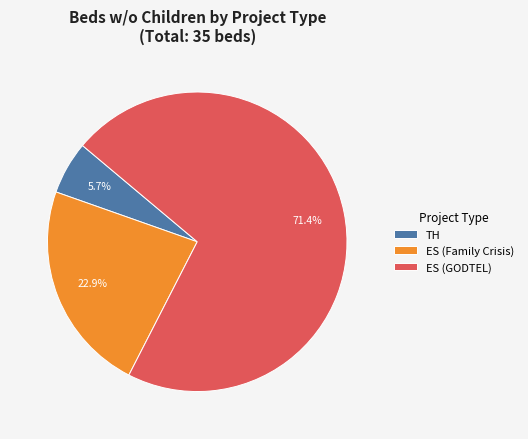

How many slices are in this pie chart?

3